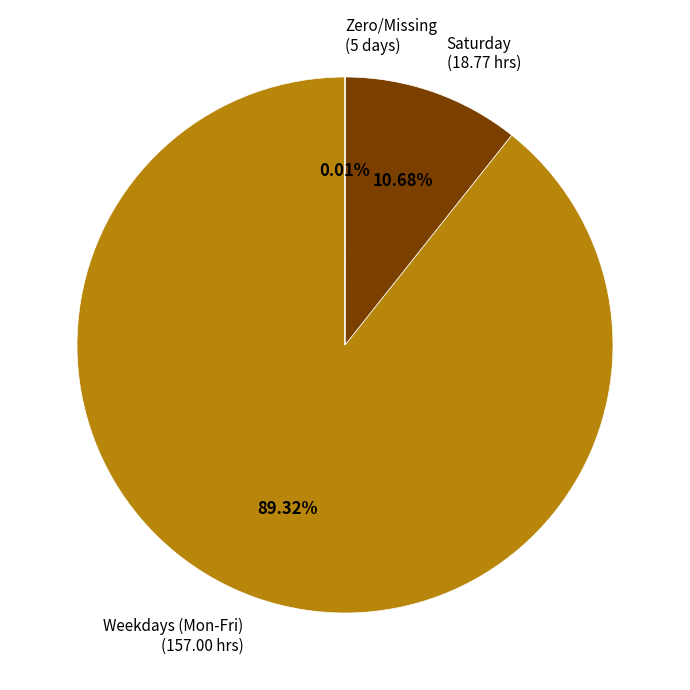

Does Saturday (18.77 hrs) account for over 50% of the chart?

No